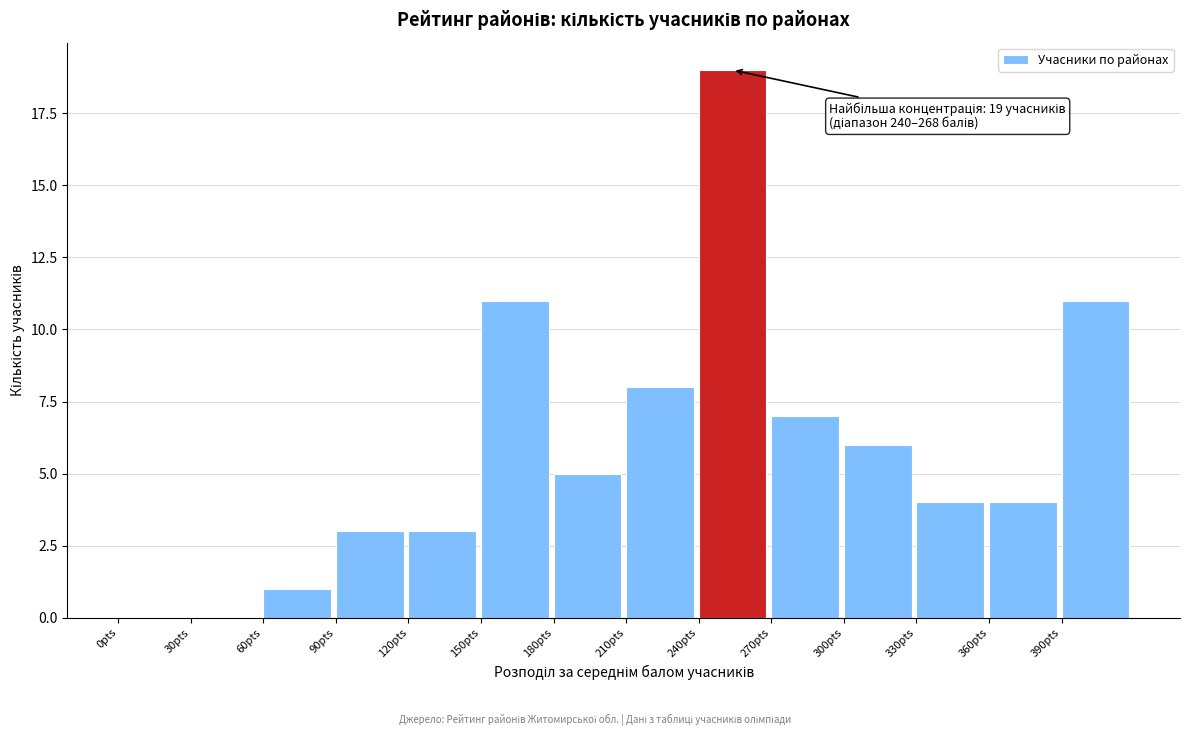

Reading right to left, extract all data points from this chart.

390pts=11	360pts=4	330pts=4	300pts=6	270pts=7	240pts=19	210pts=8	180pts=5	150pts=11	120pts=3	90pts=3	60pts=1	30pts=0	0pts=0